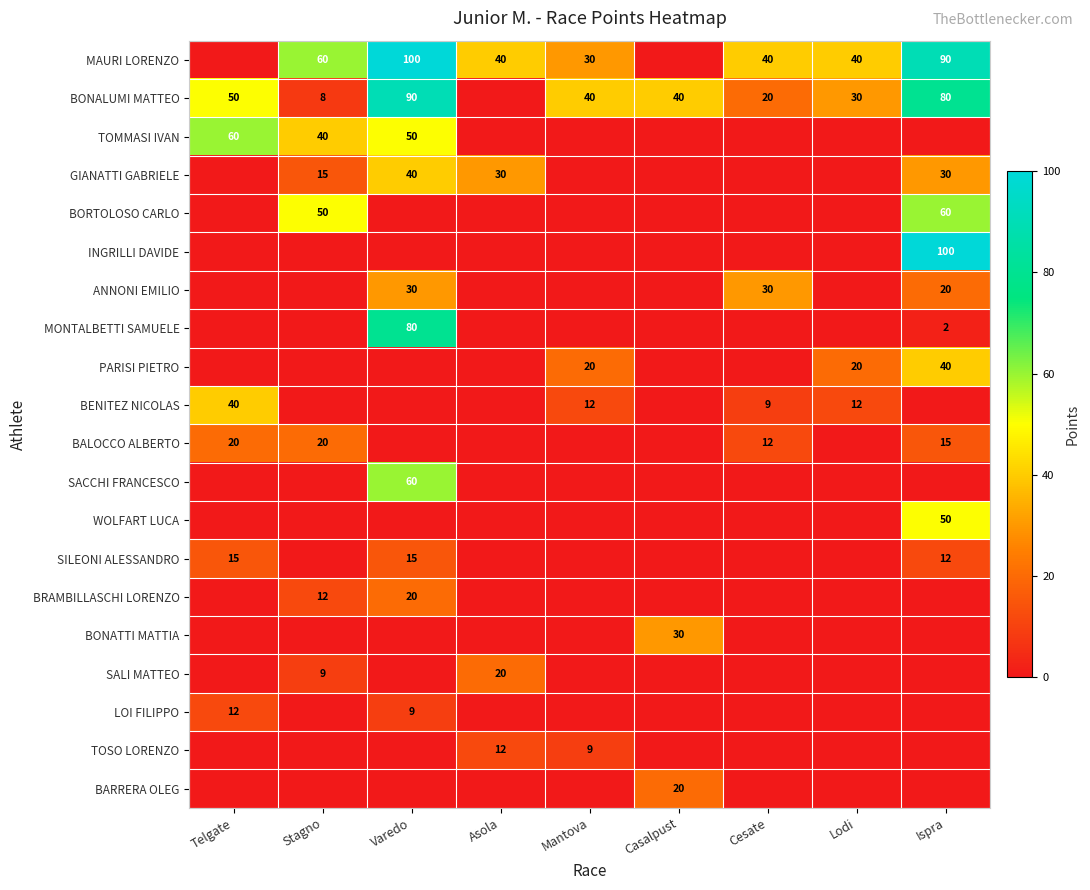

What is the difference between the BENITEZ NICOLAS values at Cesate and Lodi?

3